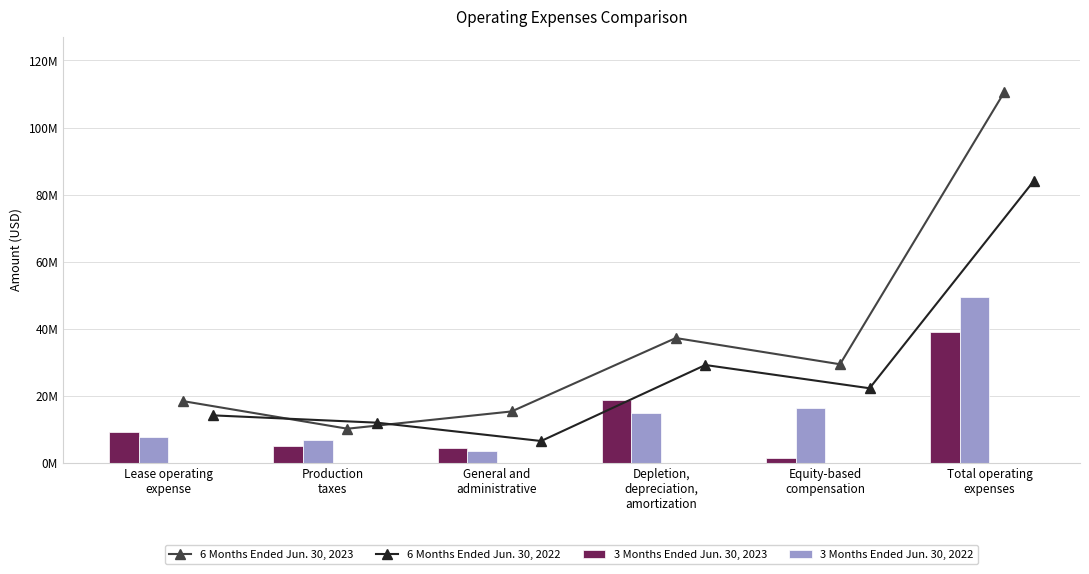

At how many categories does at least one series exceed 39?

1